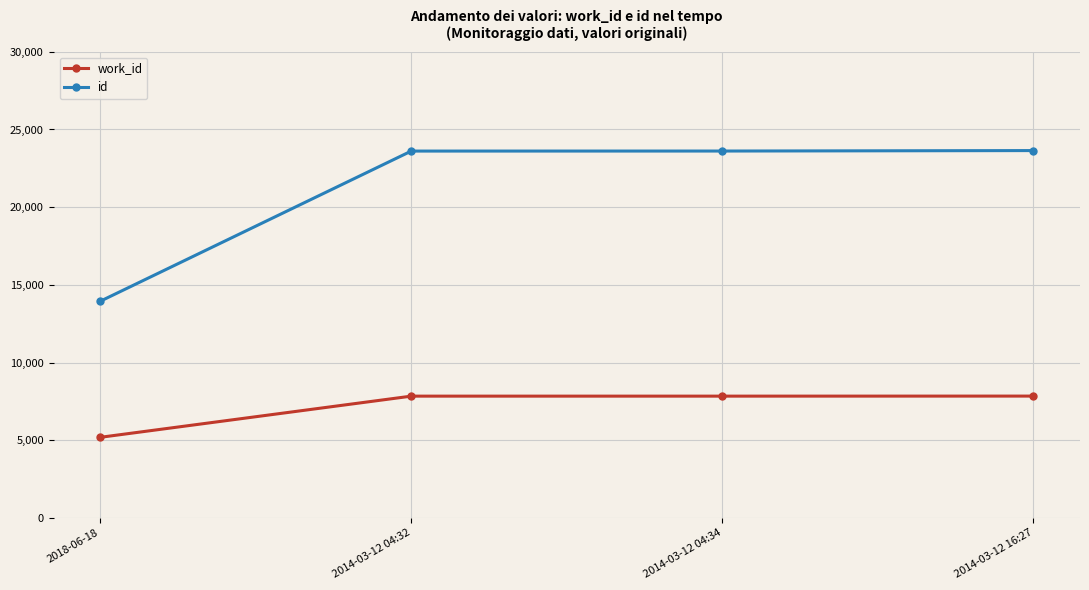

Is it true that work_id equals 13746 at 2014-03-12 16:27?

False